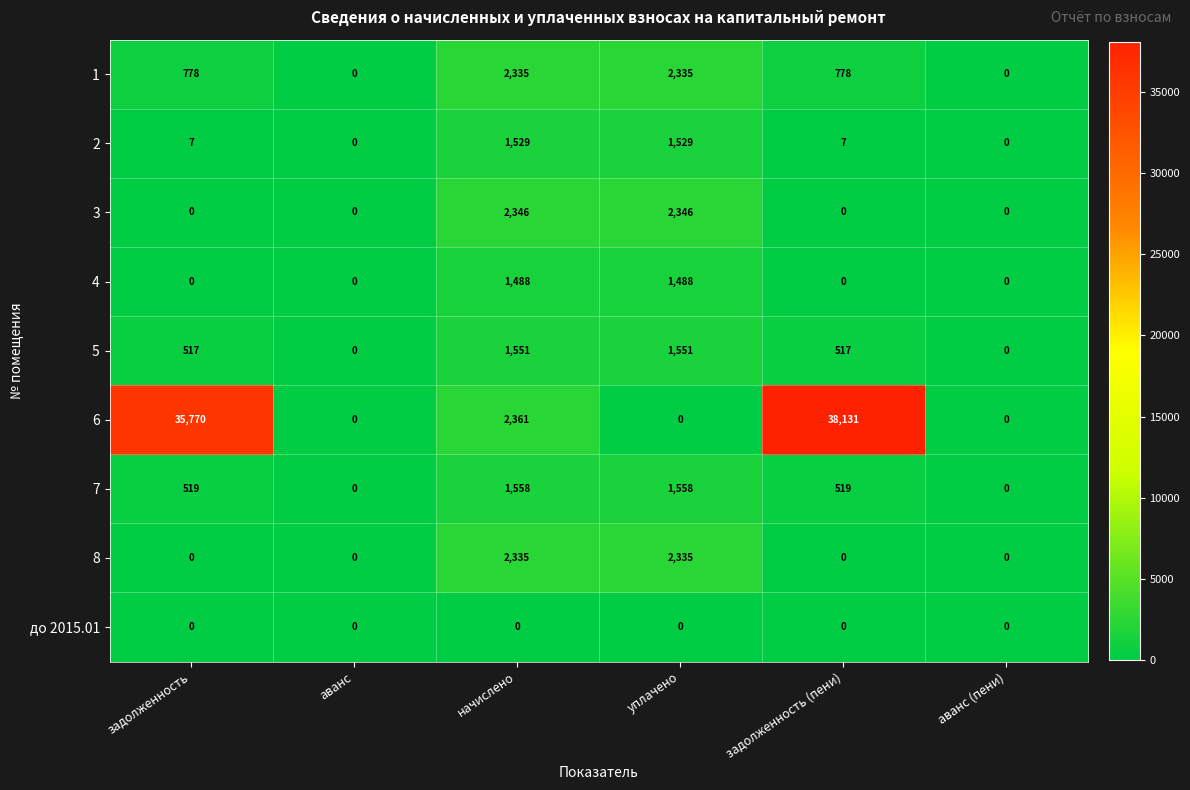

Is it true that 3 equals -758 at задолженность?

False